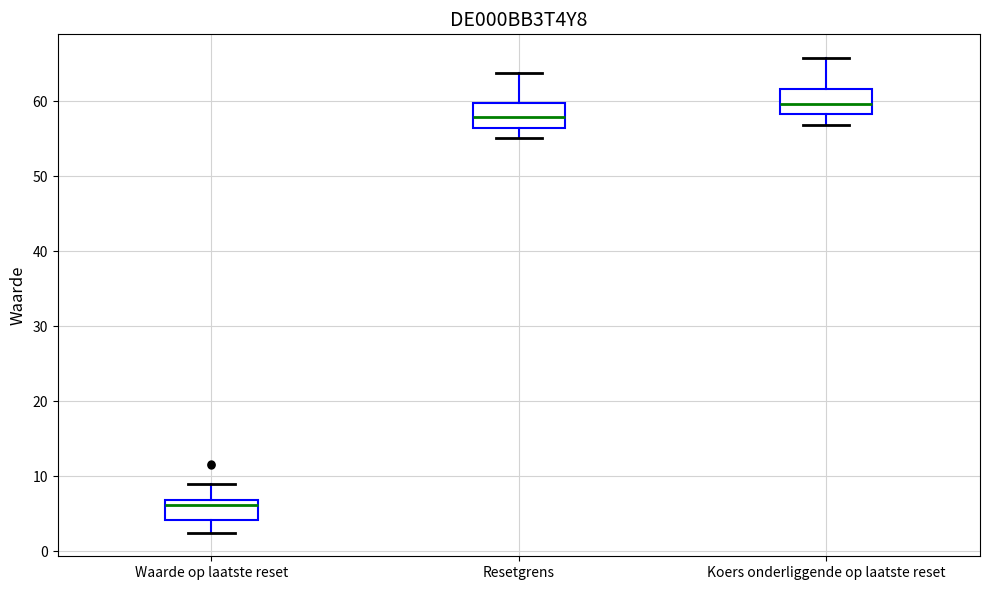

Reading left to right, transcribe this box plot: for each box, give where its median line is, the range the box spans, and where its two whiskers end, as read against the y-axis. The values are not printed on the chart, so give them approximately, as read against the axis.

Waarde op laatste reset: median 6, box 4 to 7, whiskers 2 to 9
Resetgrens: median 58, box 56 to 60, whiskers 55 to 64
Koers onderliggende op laatste reset: median 60, box 58 to 62, whiskers 57 to 66